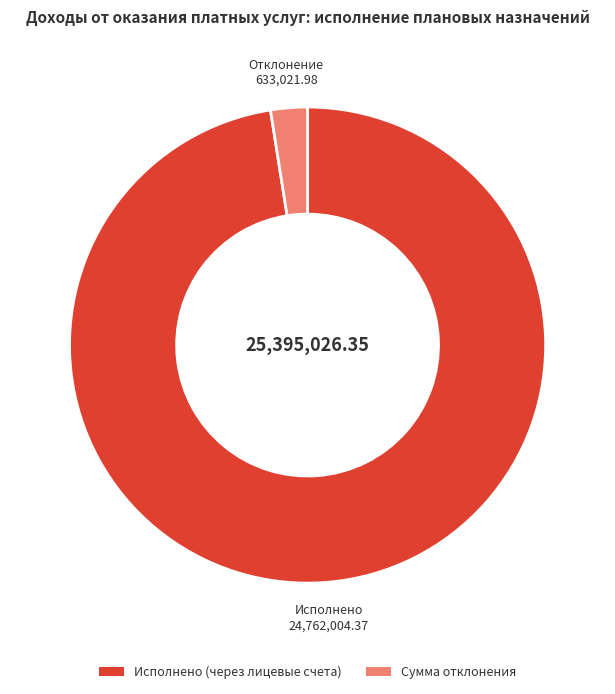

Between Сумма отклонения and Исполнено (через лицевые счета), which is larger?

Исполнено (через лицевые счета)